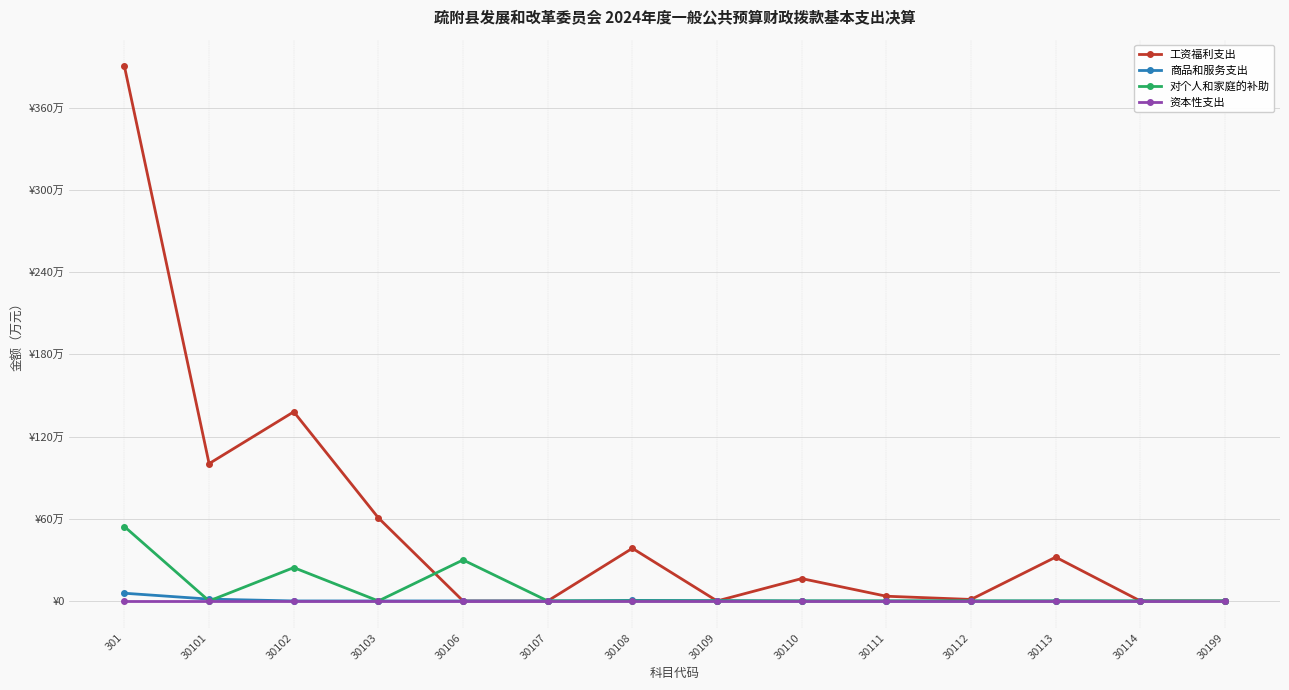

What are all the series names shown in the legend?

工资福利支出, 商品和服务支出, 对个人和家庭的补助, 资本性支出